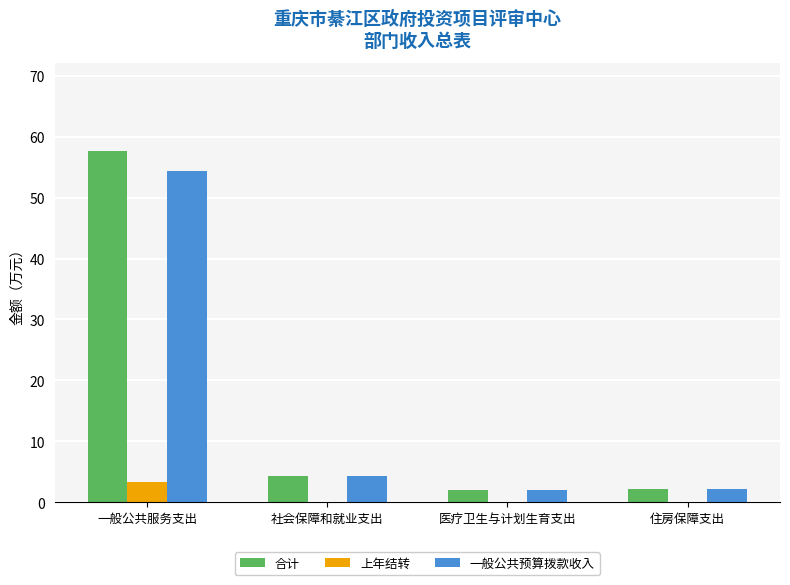

Where is 一般公共预算拨款收入 nearest to the value 28?

社会保障和就业支出